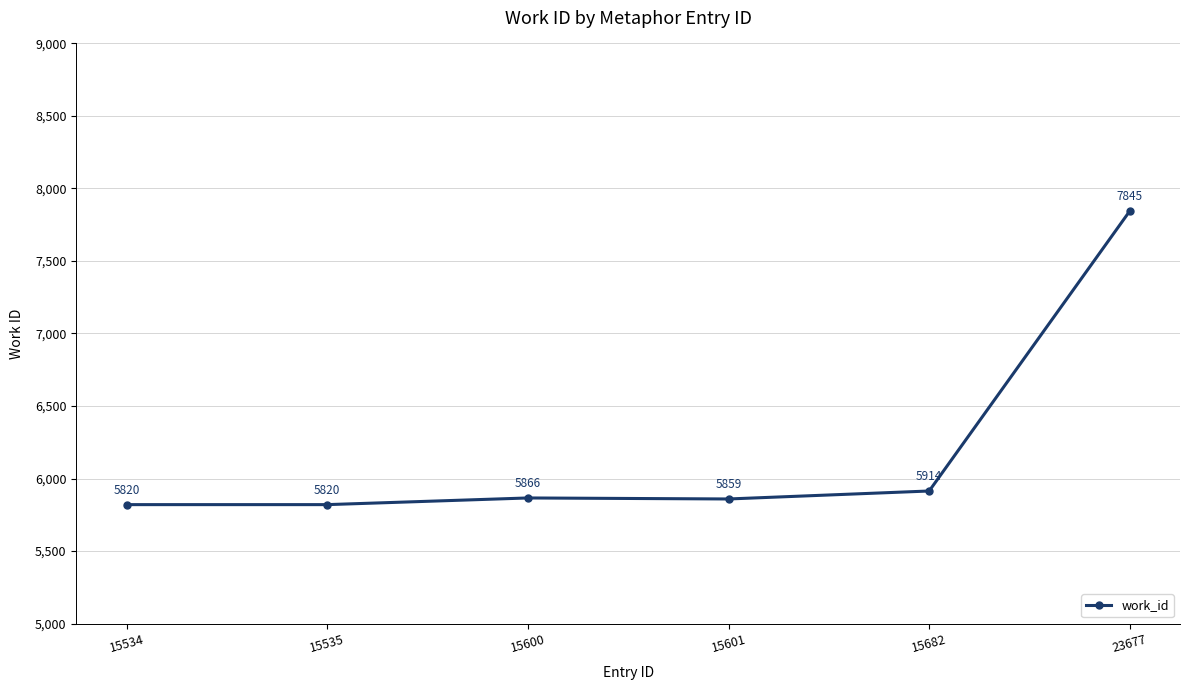

What is the difference between the second highest and second lowest values?

94